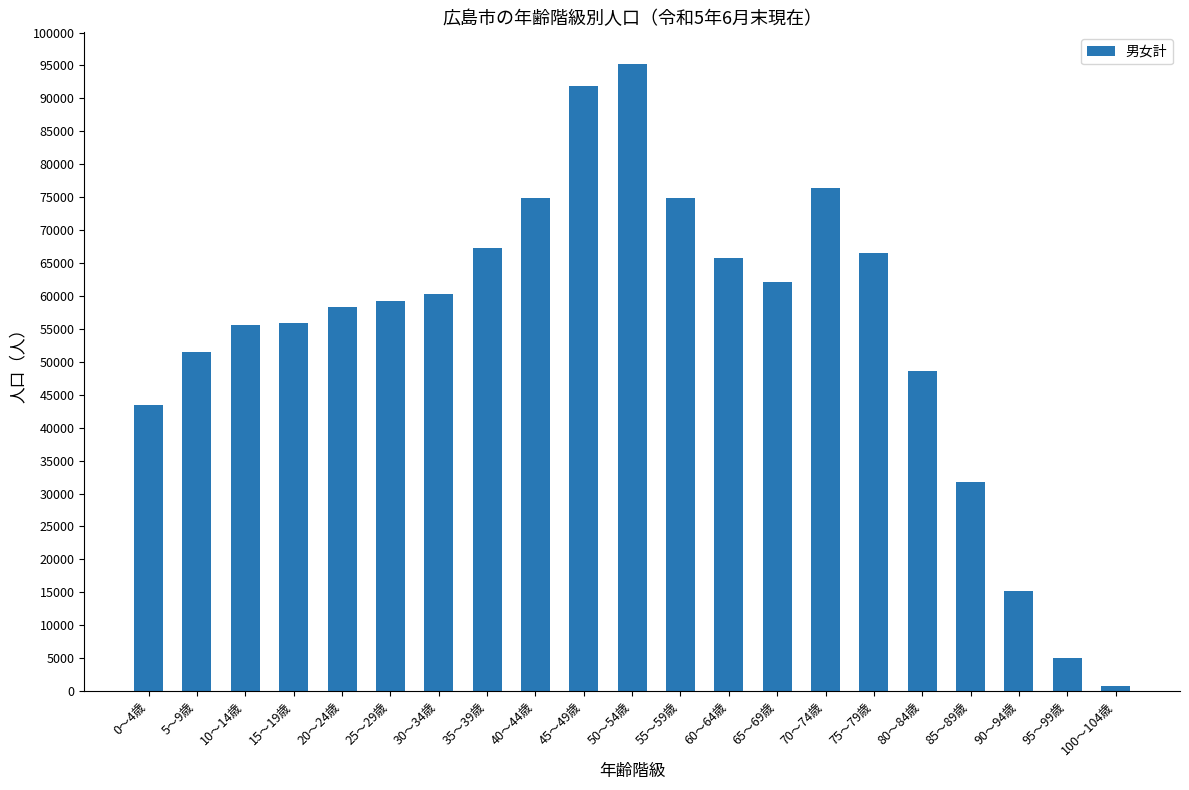

What is the change in value from 25～29歳 to 90～94歳?

-44019